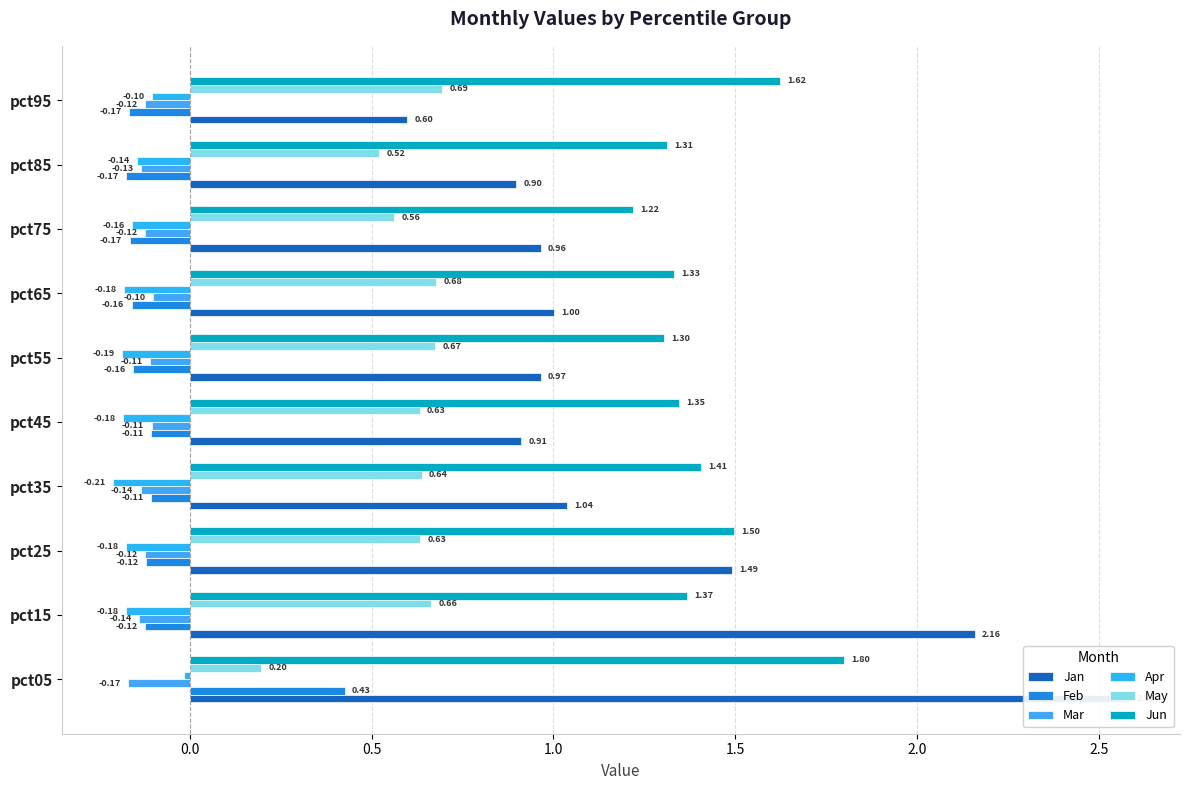

What are all the series names shown in the legend?

Jan, Feb, Mar, Apr, May, Jun